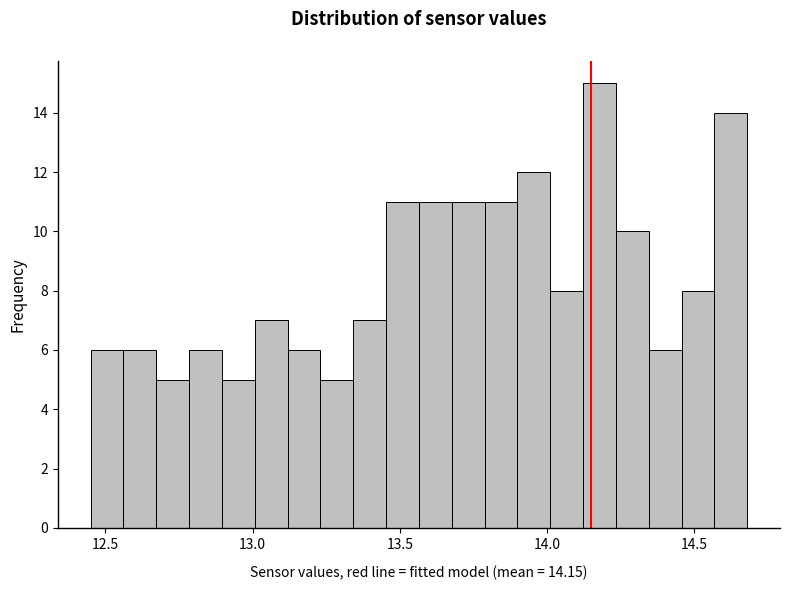

Read against the x-axis, roughly where is the centre of the tallest bar?

14.20